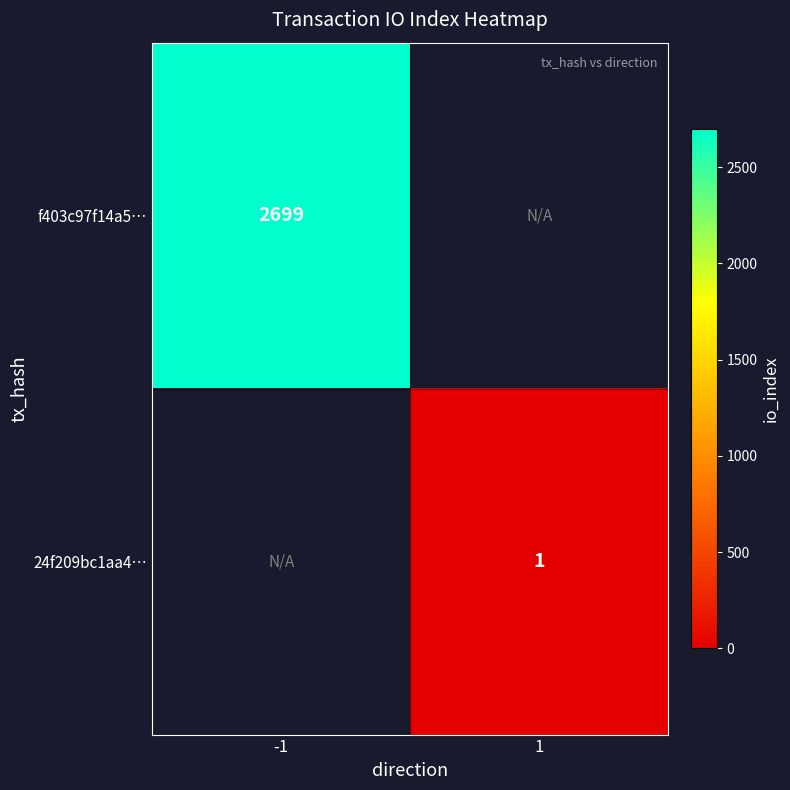

Is it true that f403c97f14a5… equals 4386 at -1?

False